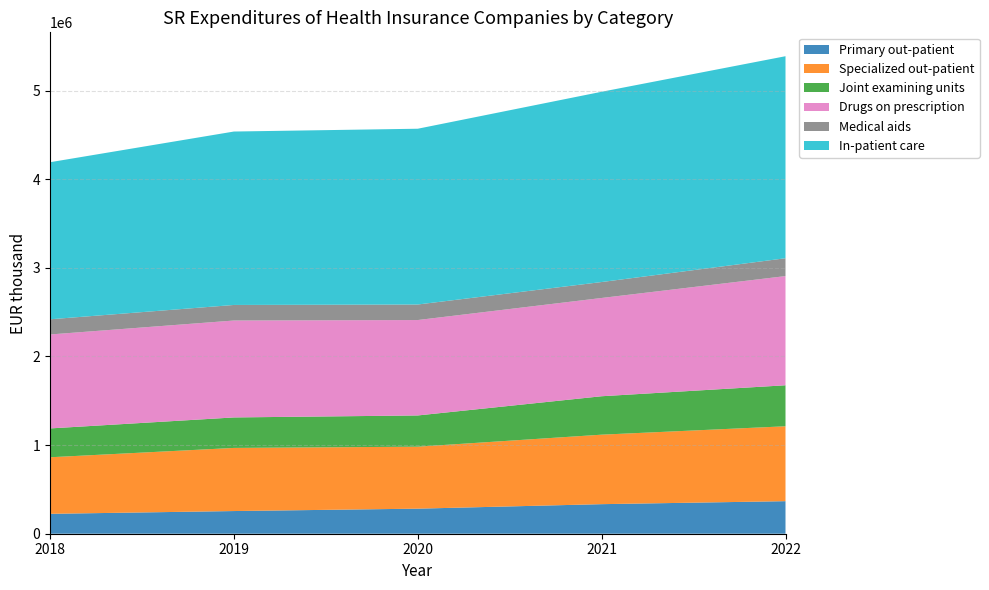

Reading right to left, extract all data points from this chart.

Primary out-patient: 367347	333631	282809	255892	224546
Specialized out-patient: 845282	784210	699448	712433	638335
Joint examining units: 462702	433647	352430	343993	325431
Drugs on prescription: 1232085	1108941	1076772	1093759	1060256
Medical aids: 201419	180008	175341	175584	171370
In-patient care: 2280006	2147167	1983629	1957112	1772498